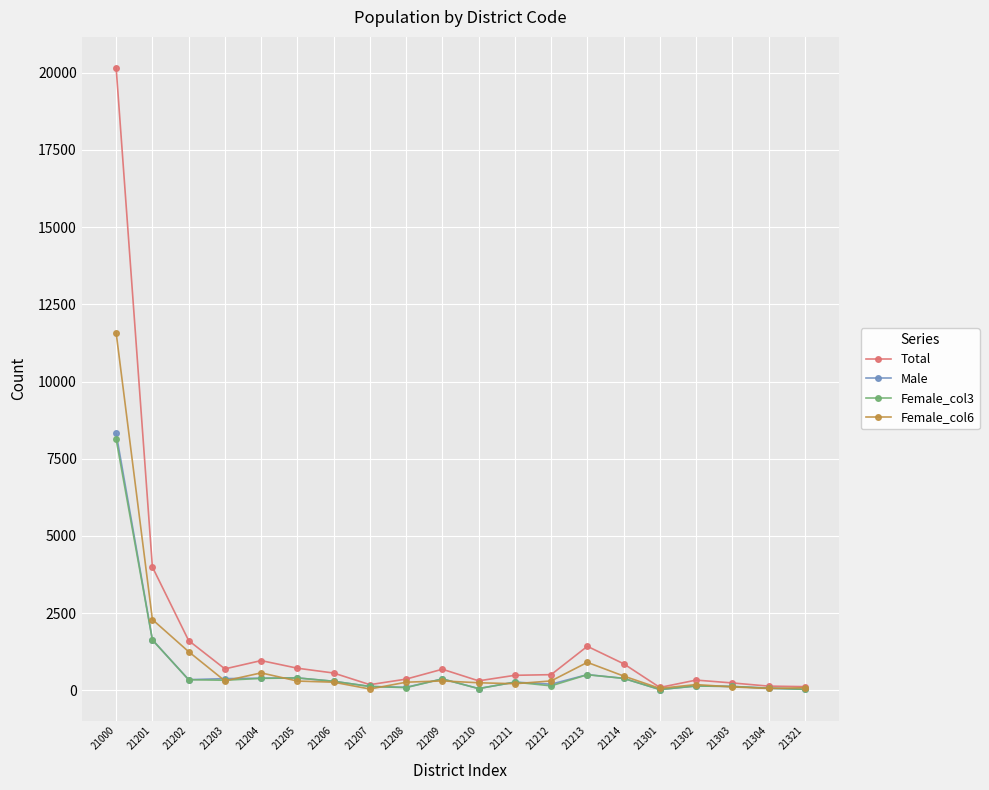

At which label is Total closest to 10123?

21201